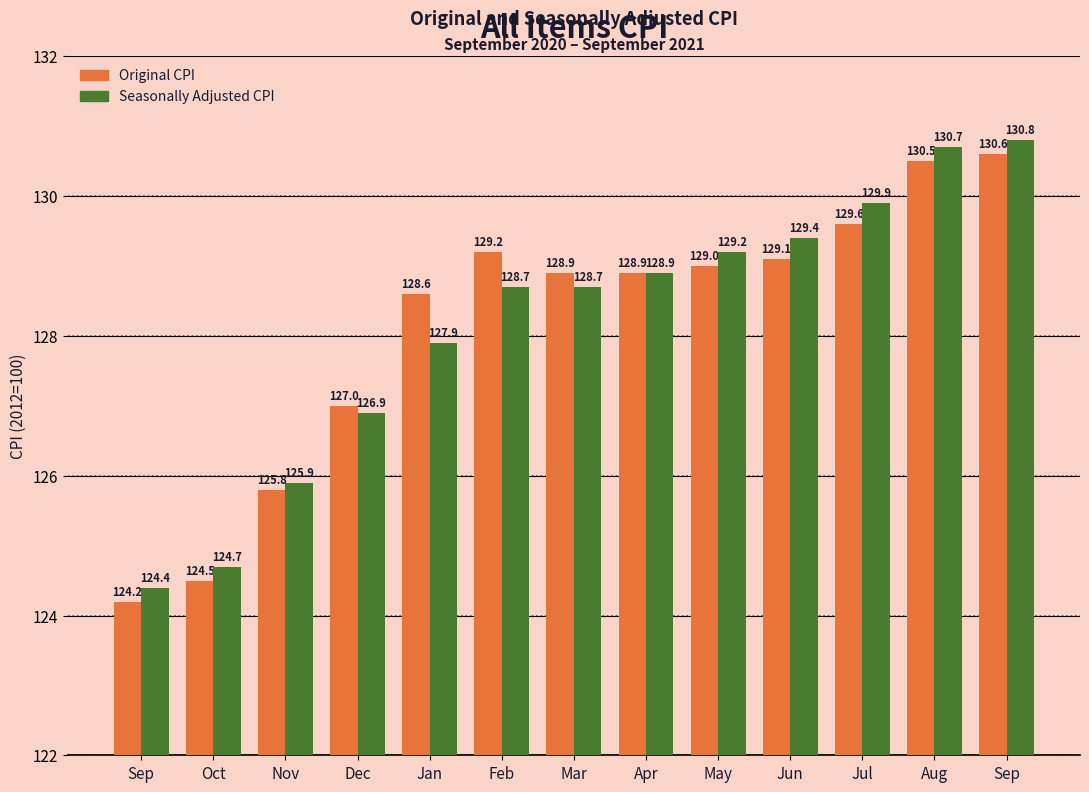

At which label does Seasonally Adjusted CPI reach its peak?

Sep